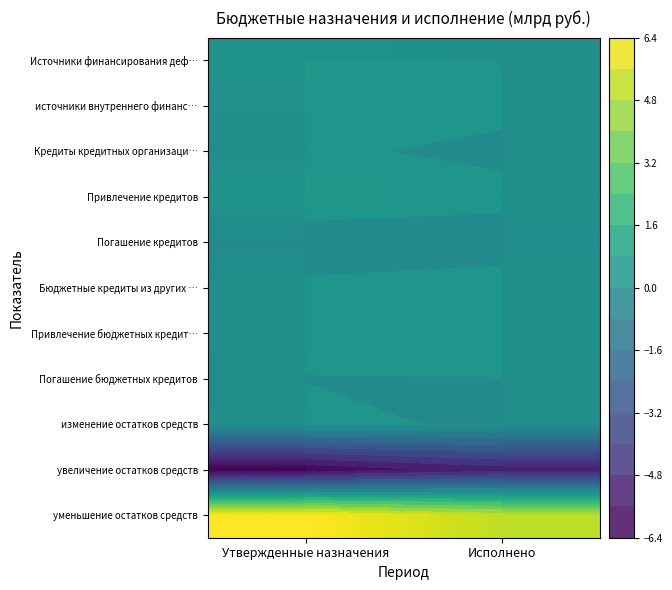

At which label does уменьшение остатков средств reach its peak?

Утвержденные назначения